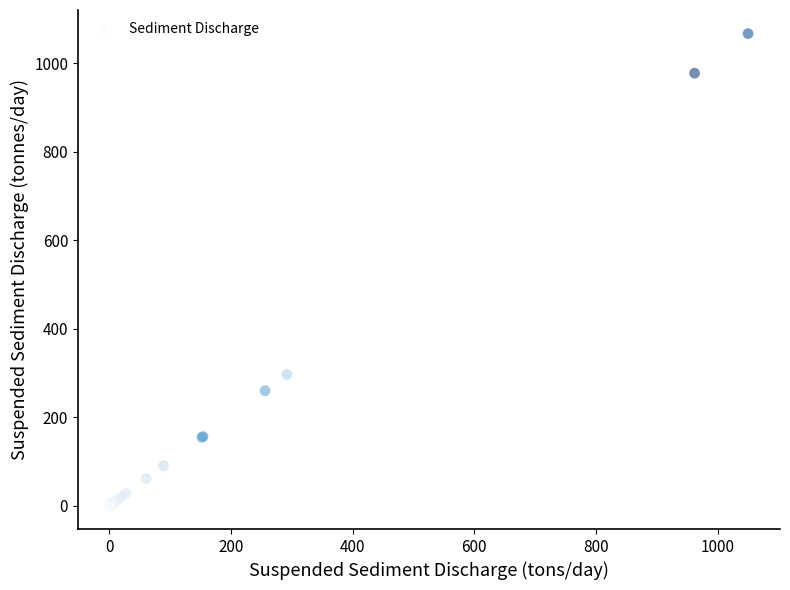

What Y value in the scatter plot is closest to 533?

296.7